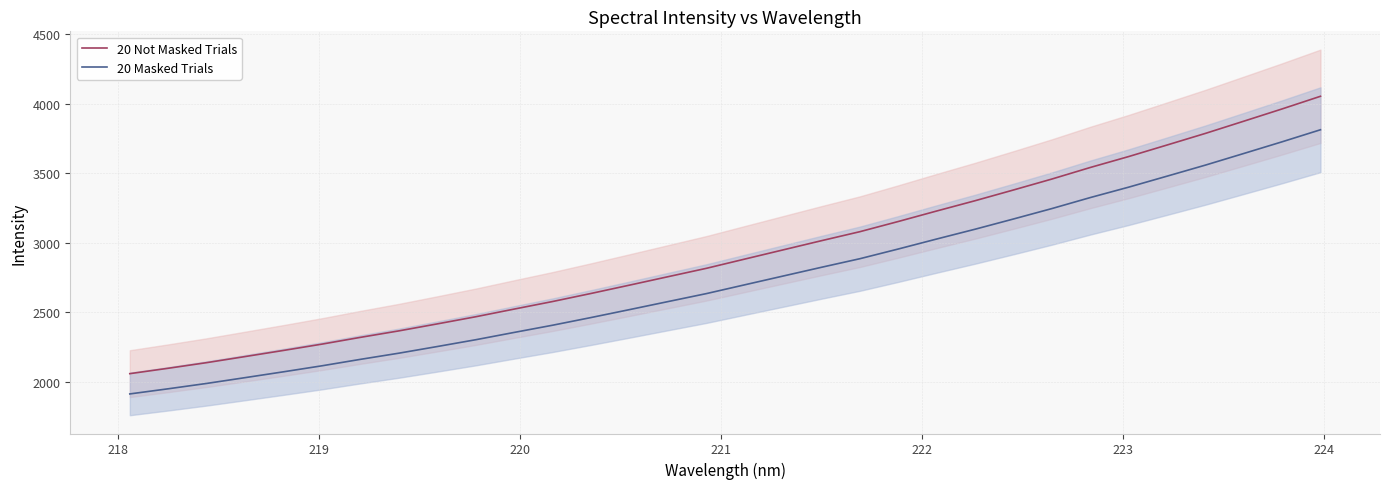

What is the lowest value of the 20 Not Masked Trials series?

2059.7